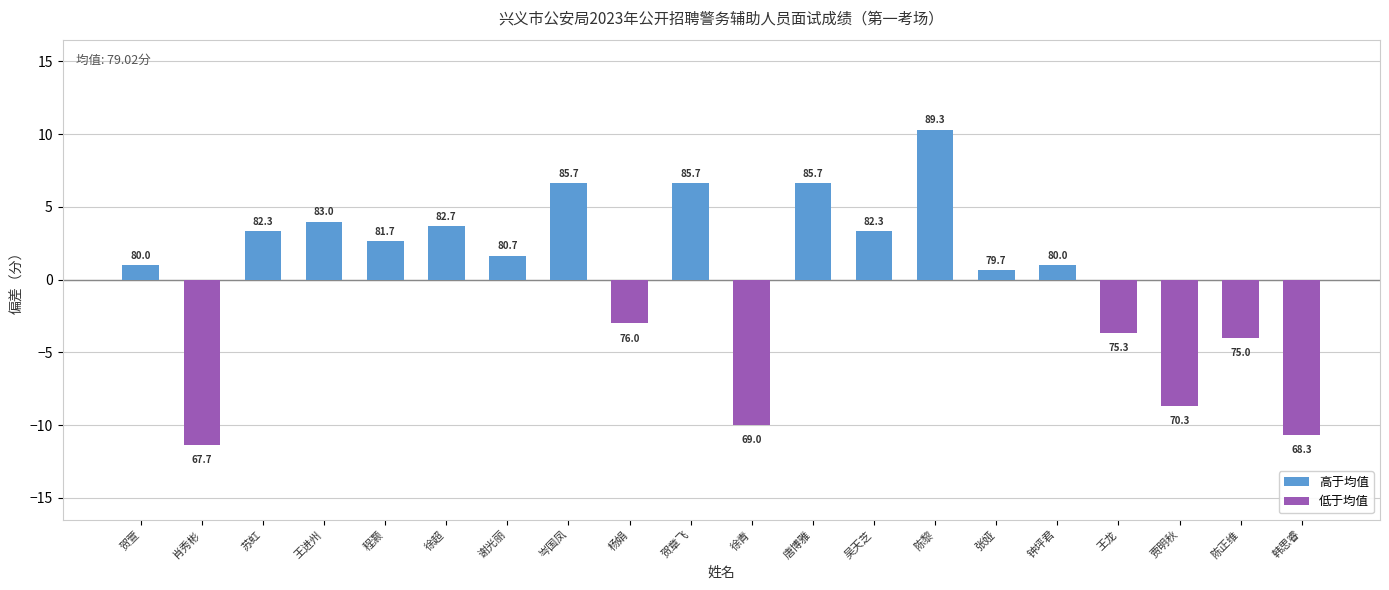

Reading right to left, transcribe all the data shown in this chart.

-10.7	-4.0	-8.7	-3.7	1.0	0.7	10.3	3.3	6.7	-10.0	6.7	-3.0	6.7	1.7	3.7	2.7	4.0	3.3	-11.3	1.0